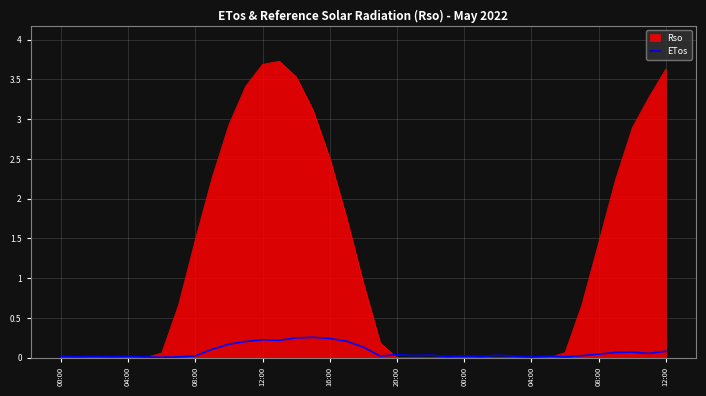

Which series has the widest spread of values?

Rso